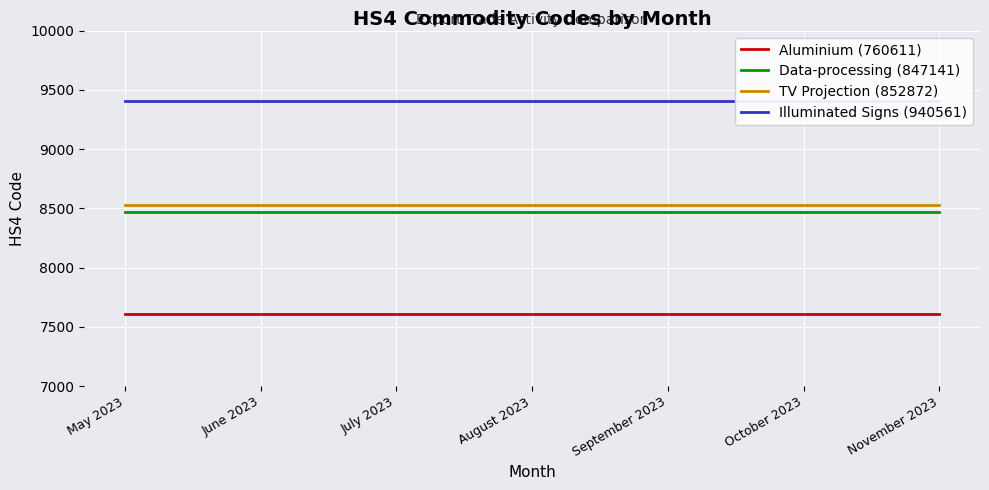

What is the highest value of the Aluminium (760611) series?

7606